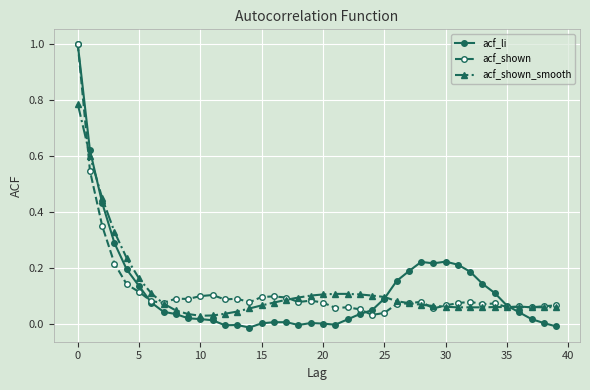

How many lines are shown in the chart?

3